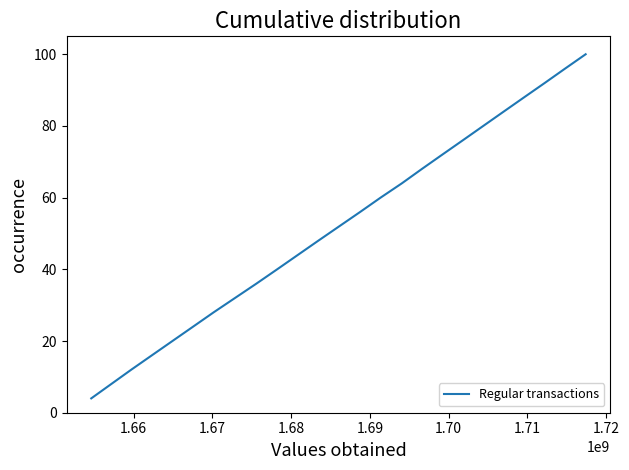

What is the maximum value shown in the chart?

100.0